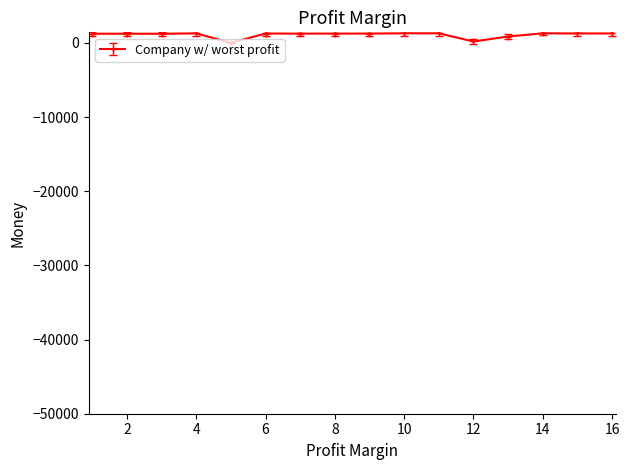

What is the difference between the maximum and minimum values?

1292.3